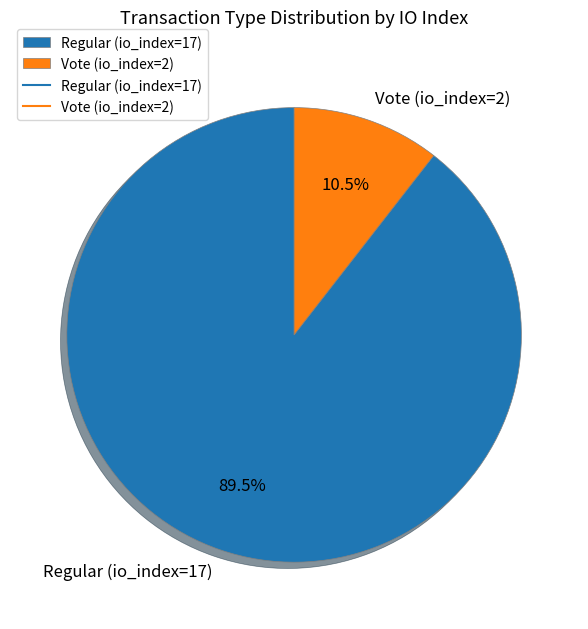

Which slice is the largest?

Regular (io_index=17)